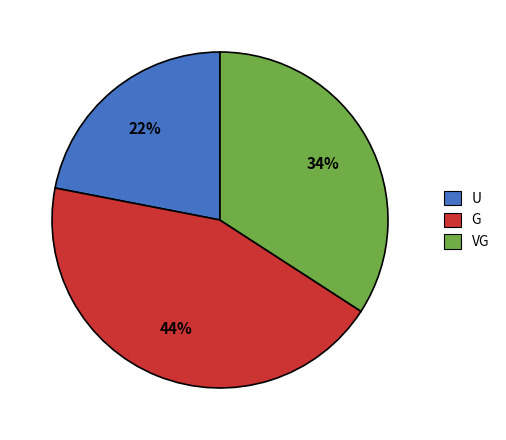

Which category has the smallest portion of the pie?

U